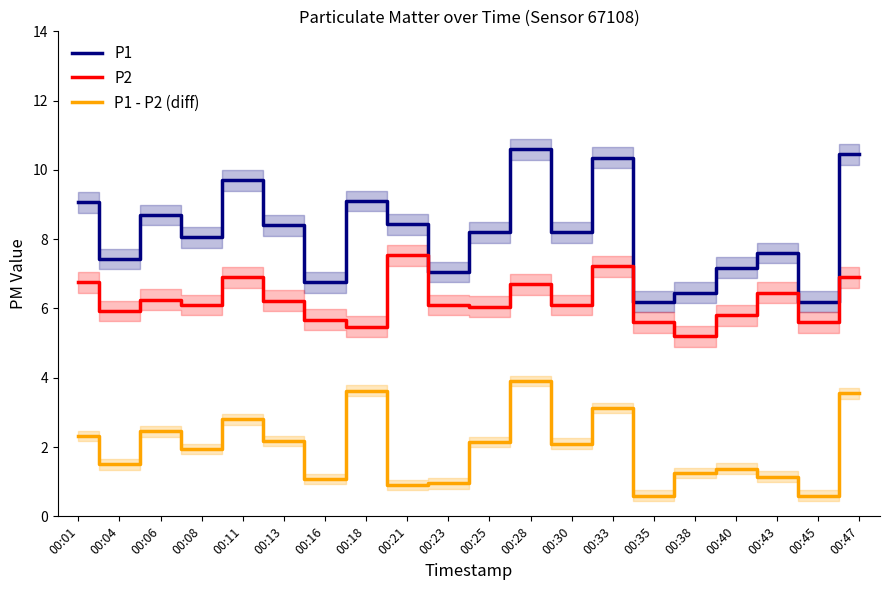

What is the maximum value shown in the chart?

10.6